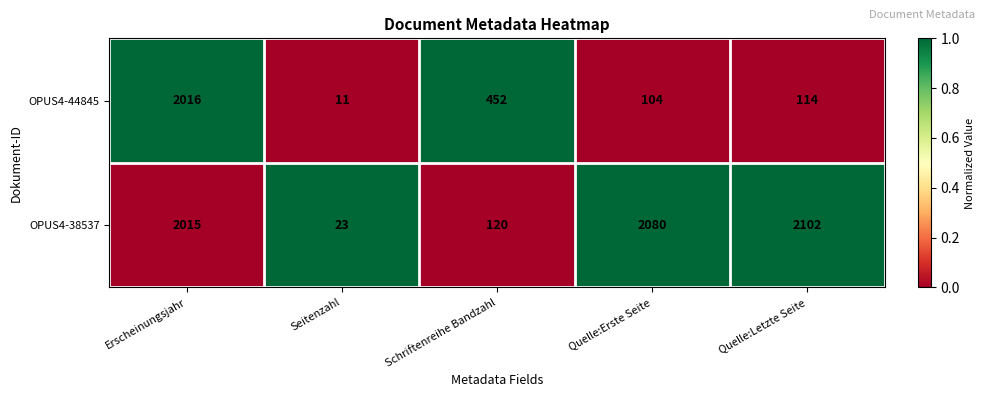

What is the lowest value of the OPUS4-38537 series?

23